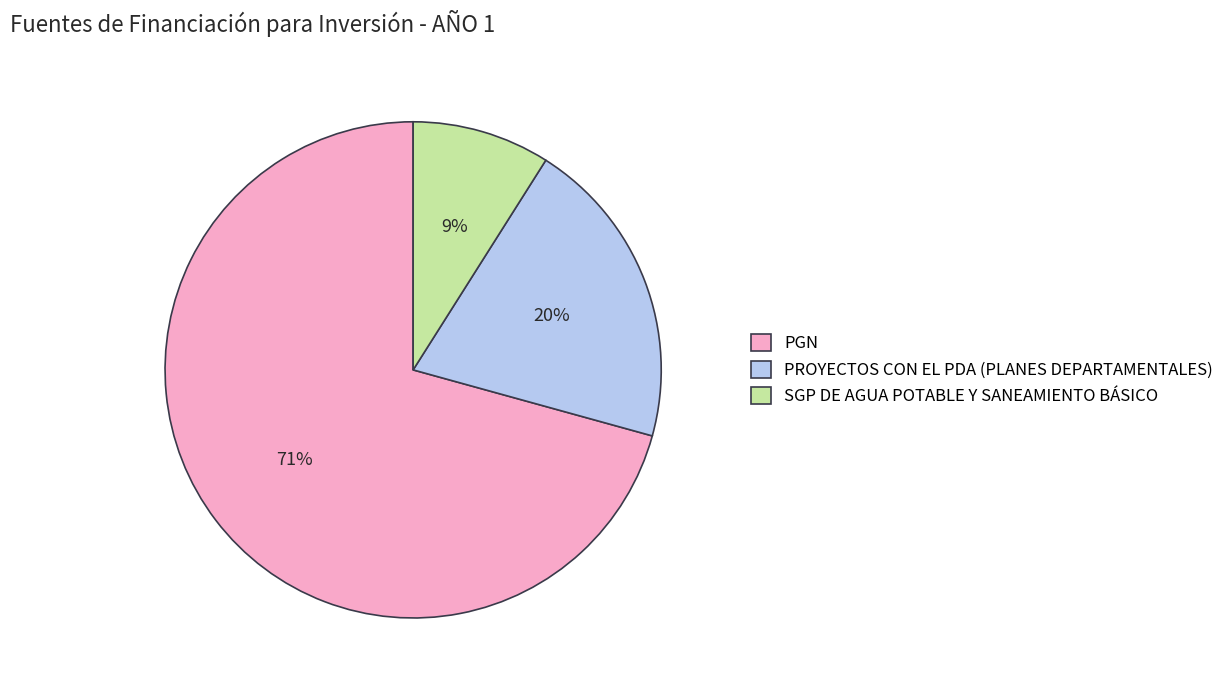

To the nearest percent, what is the difference between the SGP DE AGUA POTABLE Y SANEAMIENTO BÁSICO and PGN slice percentages?

62%